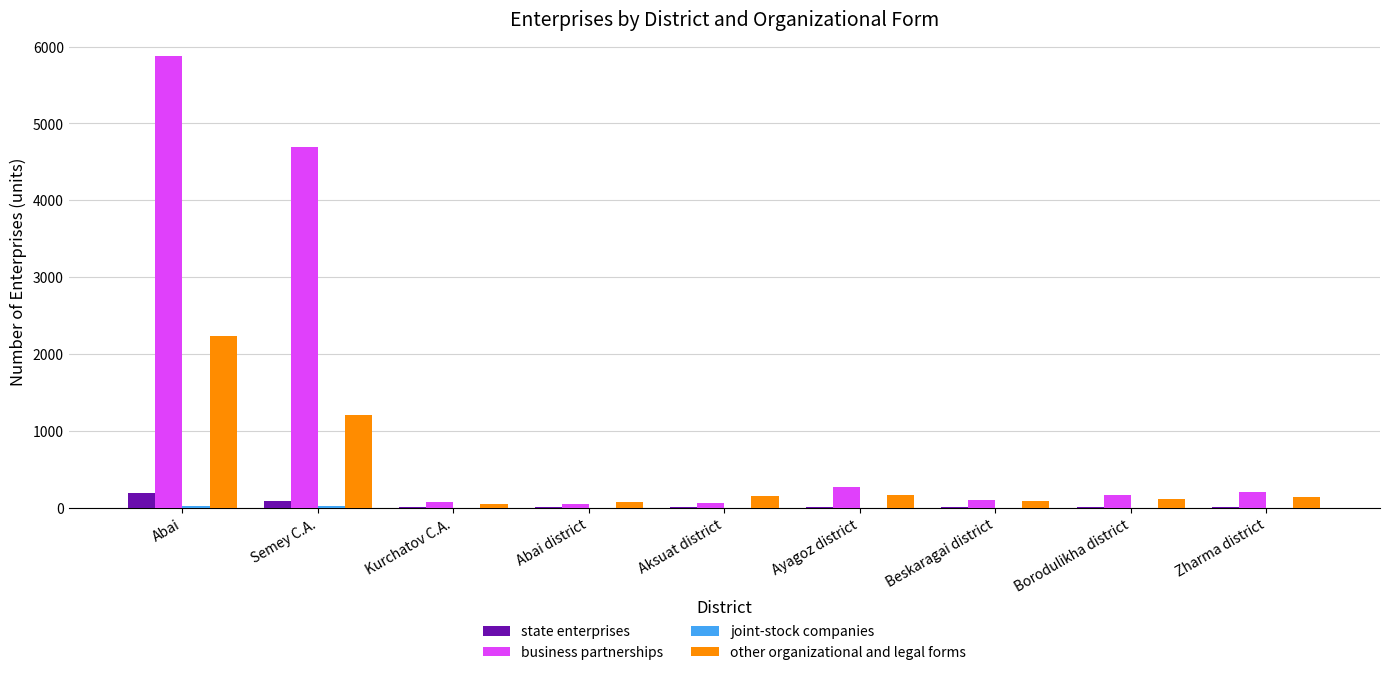

Which series has the widest spread of values?

business partnerships